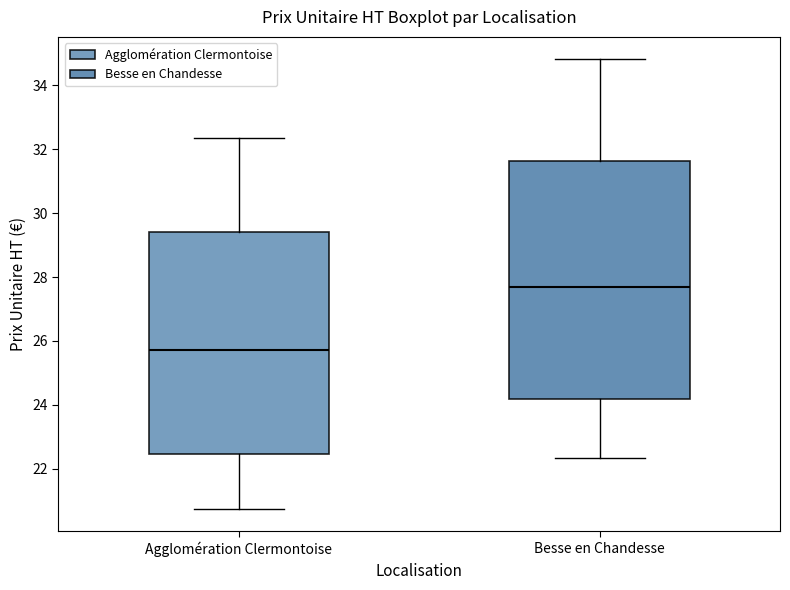

Which box has the lowest median line?

Agglomération Clermontoise